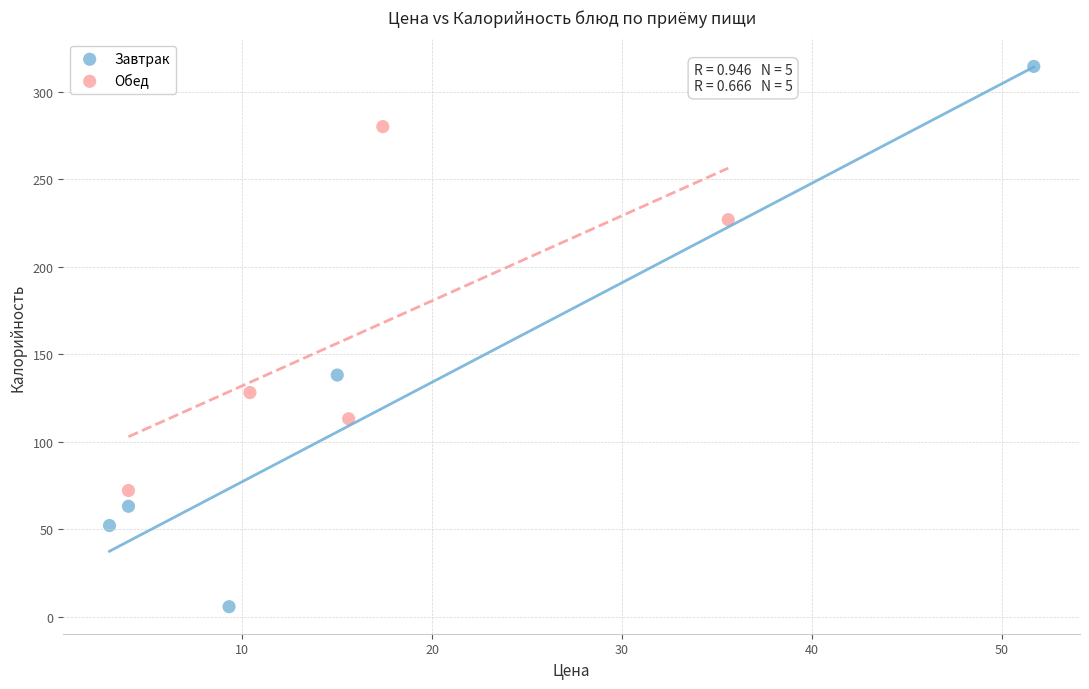

Which series has the largest Y range (max minus min)?

Завтрак